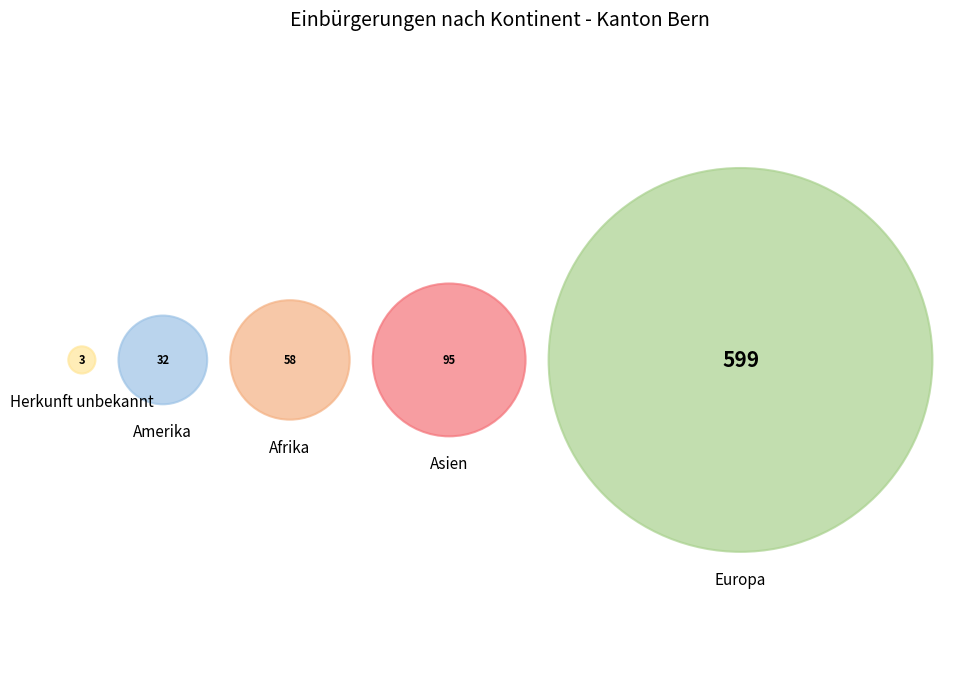

What is the ratio of the value at Amerika to the value at Afrika?

0.6